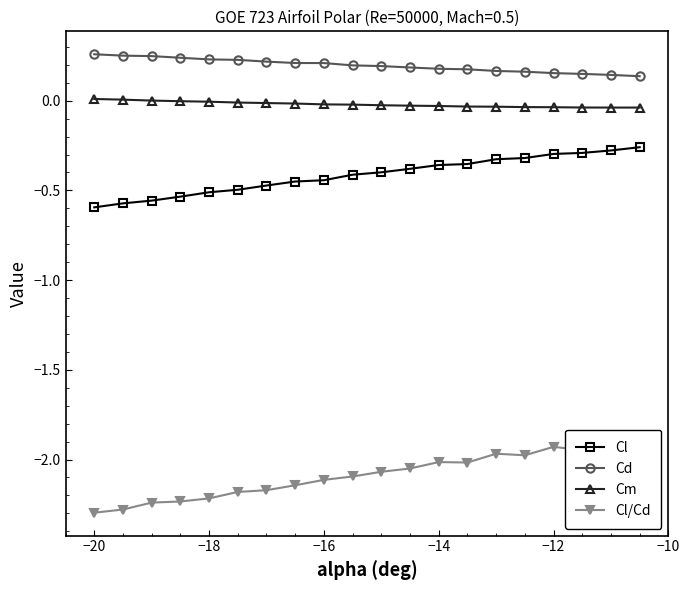

List the series in order of their peak value, lowest first.

Cl/Cd, Cl, Cm, Cd